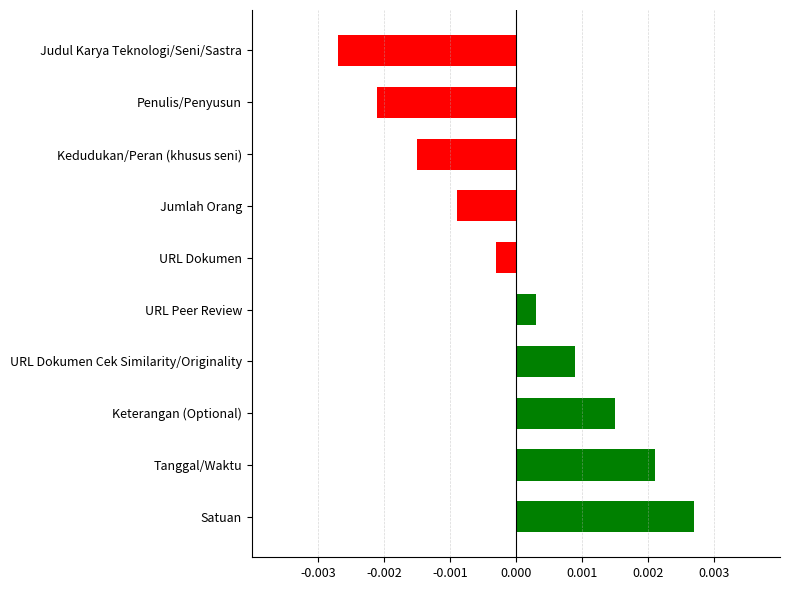

Is it true that the value at URL Peer Review is 0.0?

False